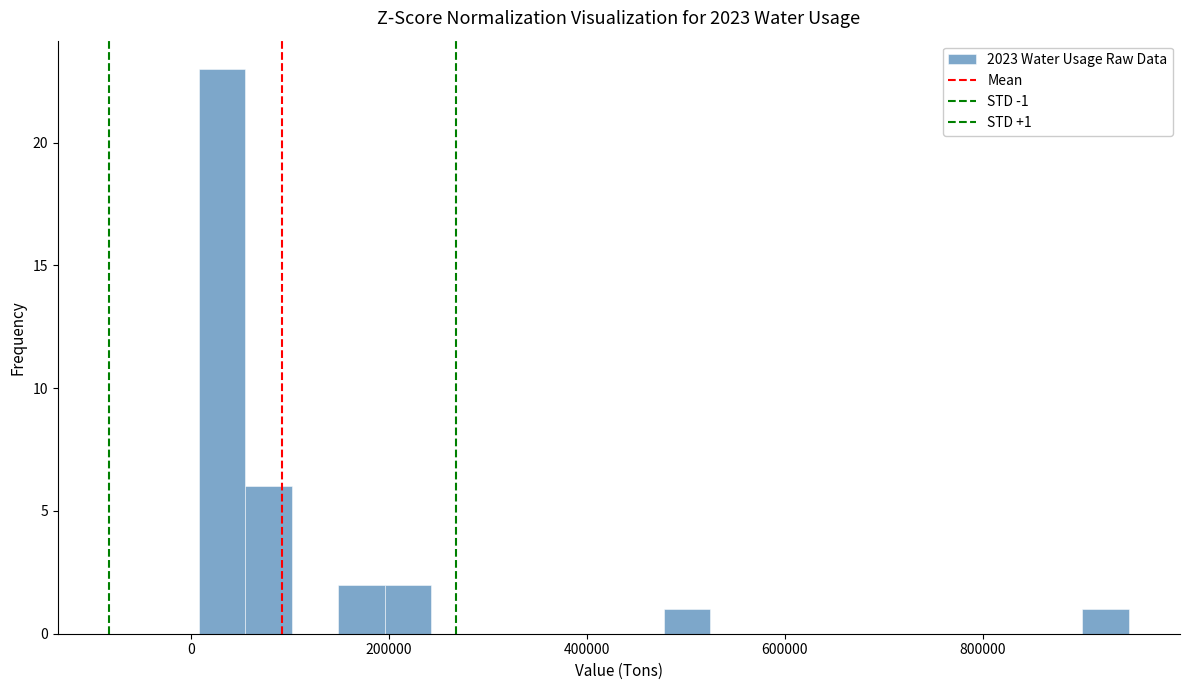

Around what value on the x-axis is the tallest bar? Give the approximate position of its centre, as read against the axis.

40000